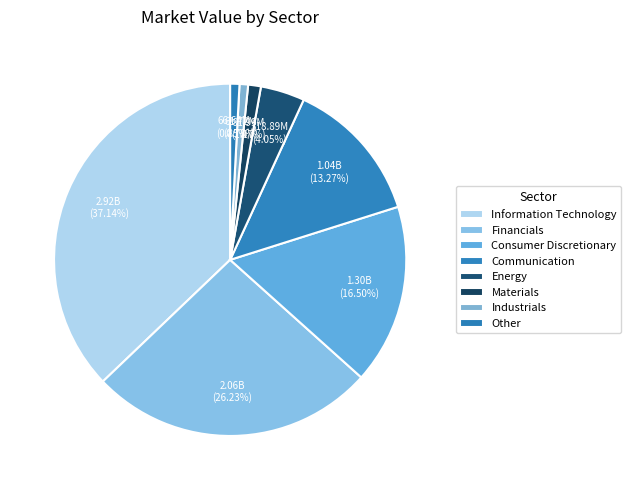

To the nearest percent, what percentage of the pie is Materials?

1%